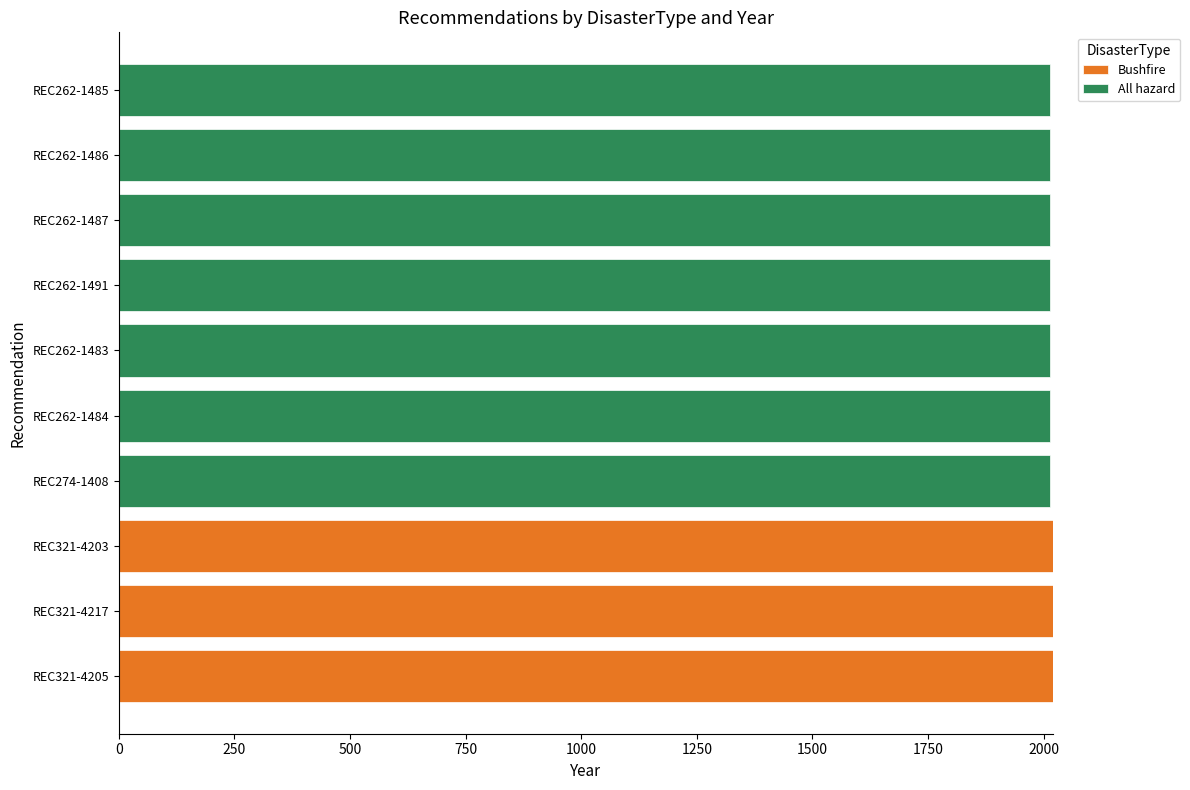

What is the total value across all series at REC262-1487?

2014